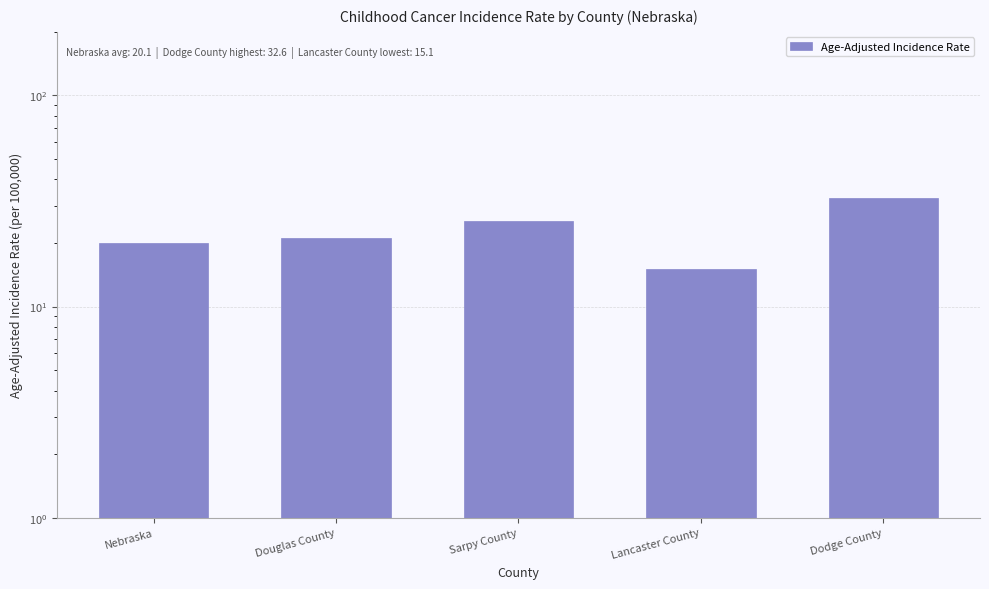

Rank the categories by value from lowest to highest.

Lancaster County, Nebraska, Douglas County, Sarpy County, Dodge County